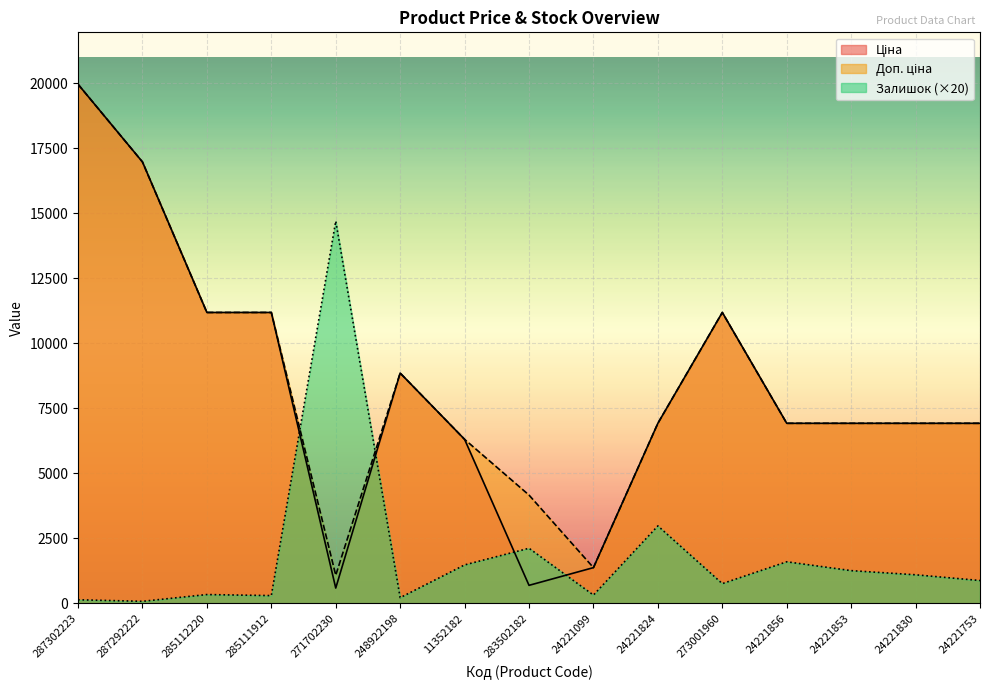

Which series changed the most between 11352182 and 283502182?

Ціна